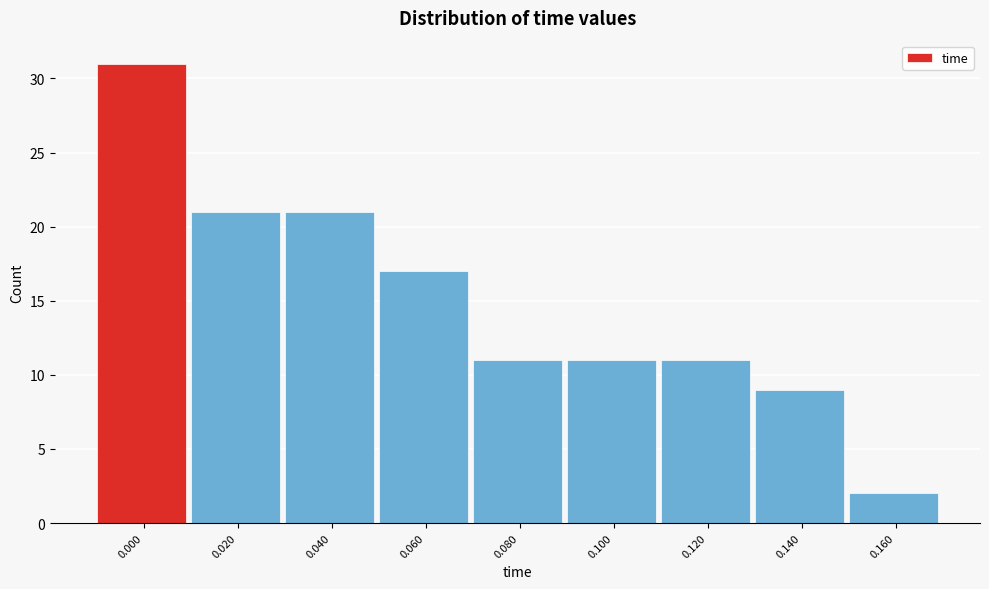

Reading right to left, list all the values displayed in this chart.

0.160=2	0.140=9	0.120=11	0.100=11	0.080=11	0.060=17	0.040=21	0.020=21	0.000=31